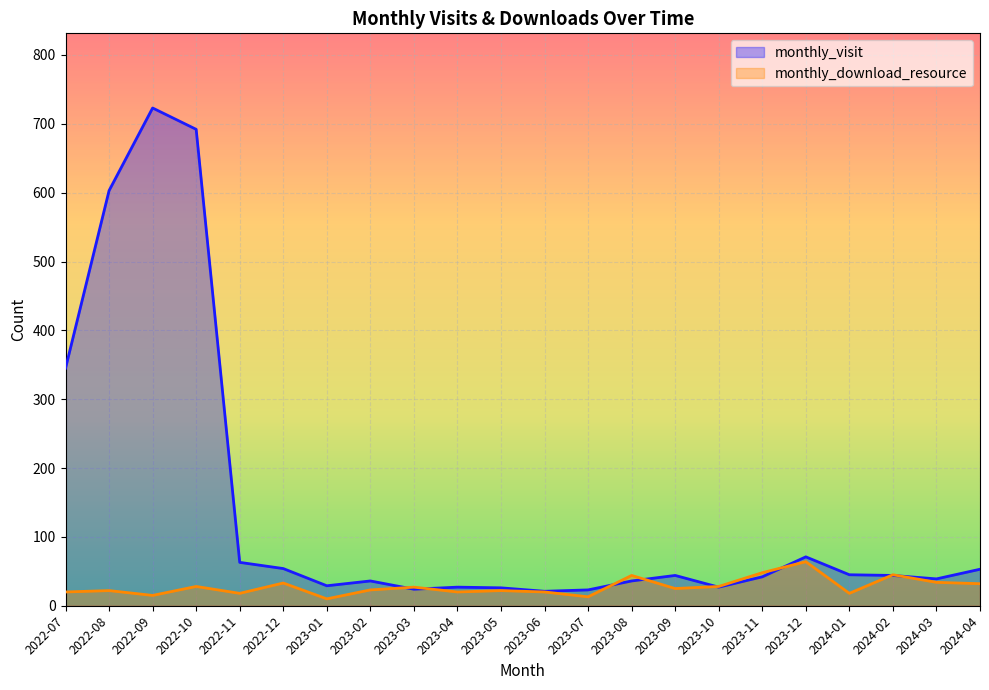

What are all the series names shown in the legend?

monthly_visit, monthly_download_resource